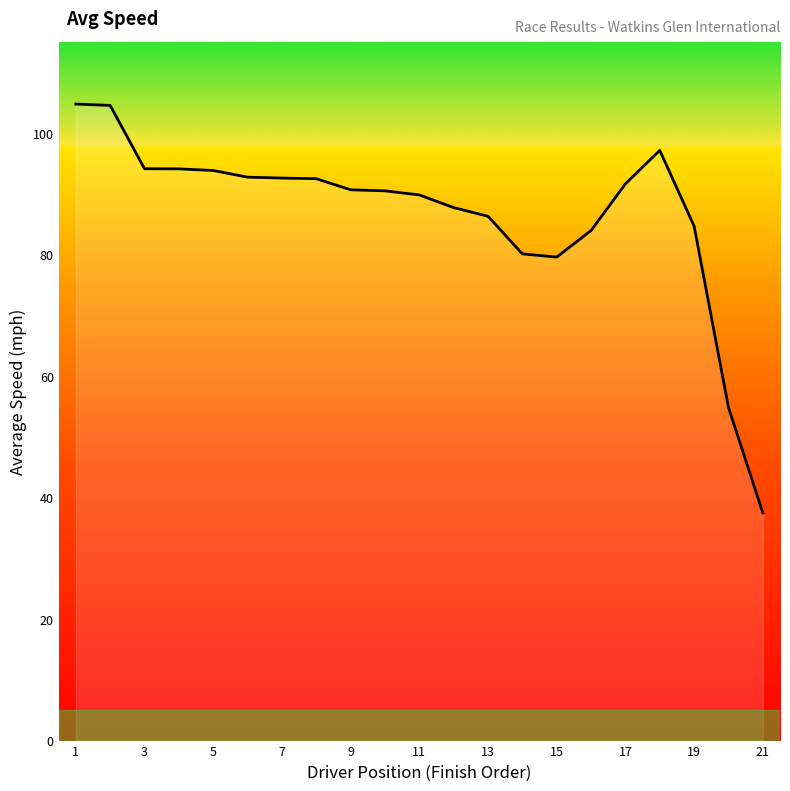

What is the difference between the maximum and minimum values?

67.3